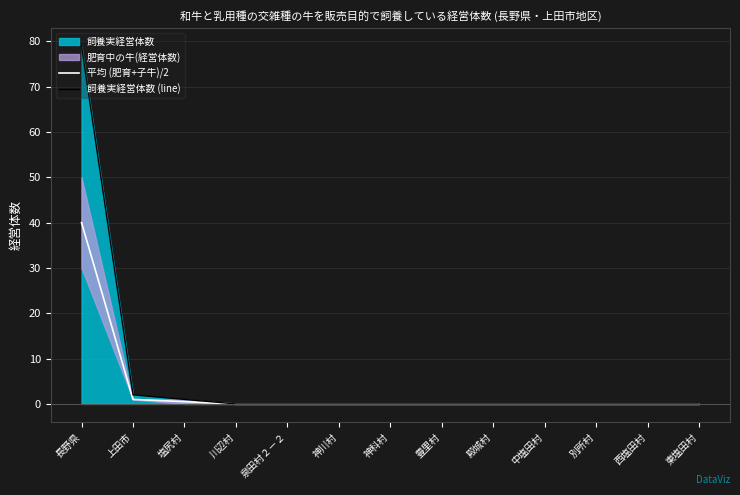

What is the difference between the second highest and second lowest values in the 平均 (肥育+子牛)/2 series?

1.0